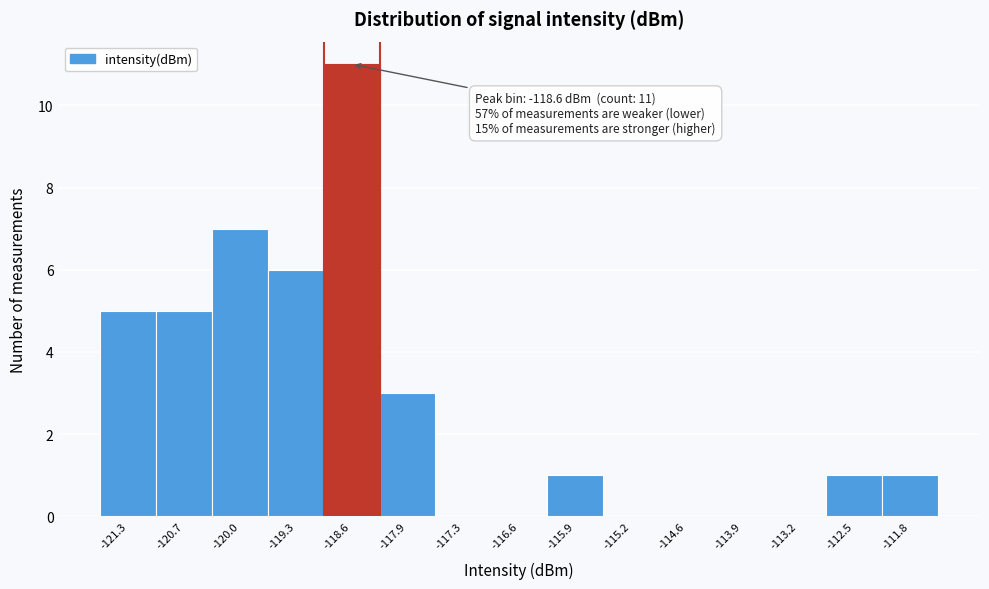

Over which range of the x-axis is the bar tallest?

-119.0 to -118.3